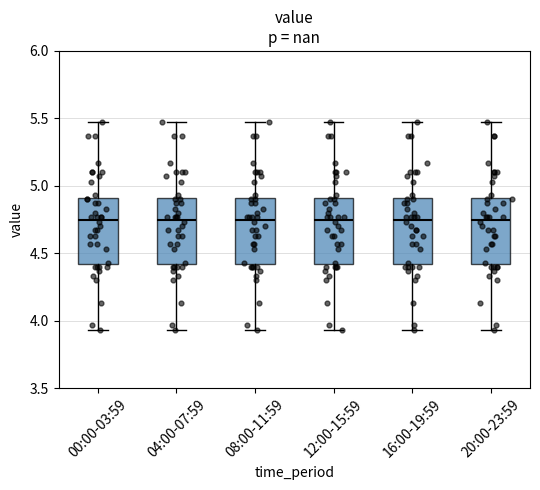

Where does the median line of the box for 08:00-11:59 sit on the y-axis? The values are not printed on the chart, so give them approximately, as read against the axis.

4.75